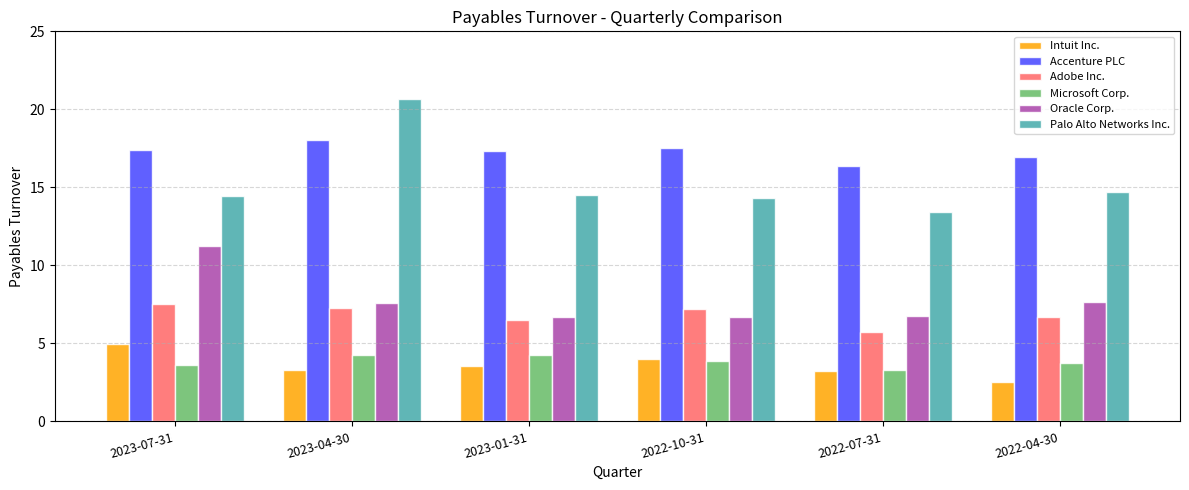

What is the sum of all Intuit Inc. values?

21.5